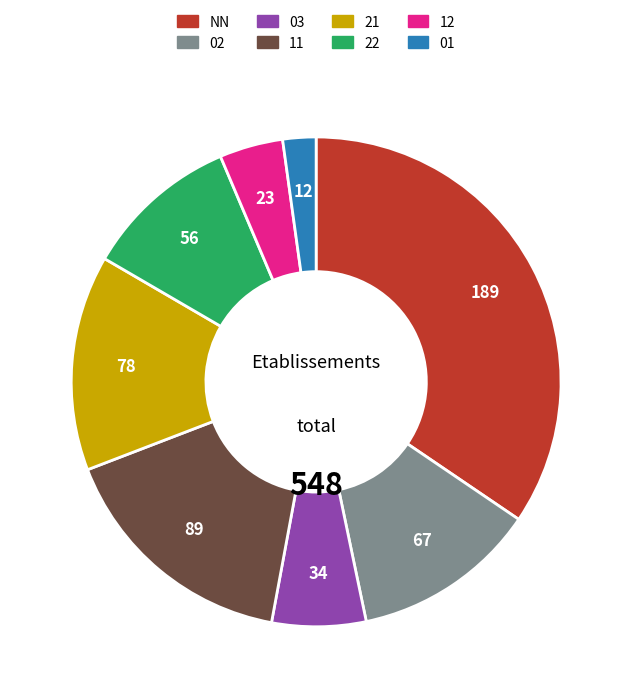

Do 21 and 11 together represent more than half of the pie?

No